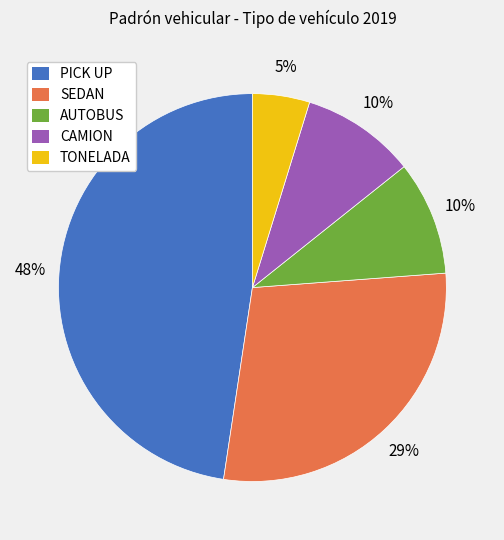

The TONELADA slice represents 5% of the pie. True or false?

True